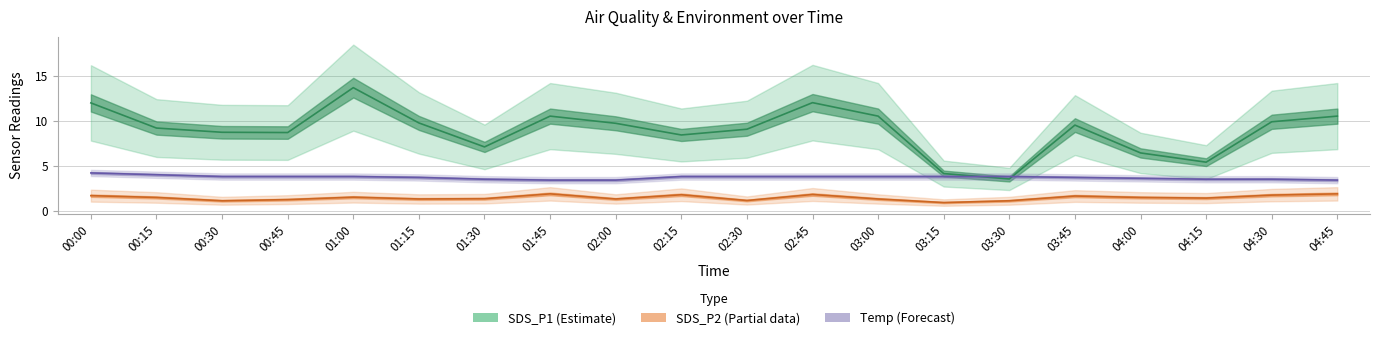

List the series in order of their peak value, lowest first.

SDS_P2 (Partial), Temp (Forecast), SDS_P1 (Estimate)